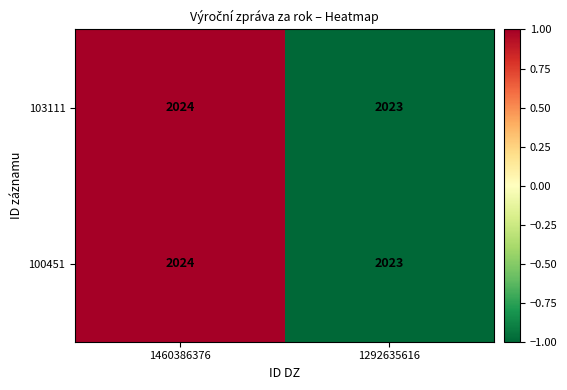

Count the number of categories in the chart.

2